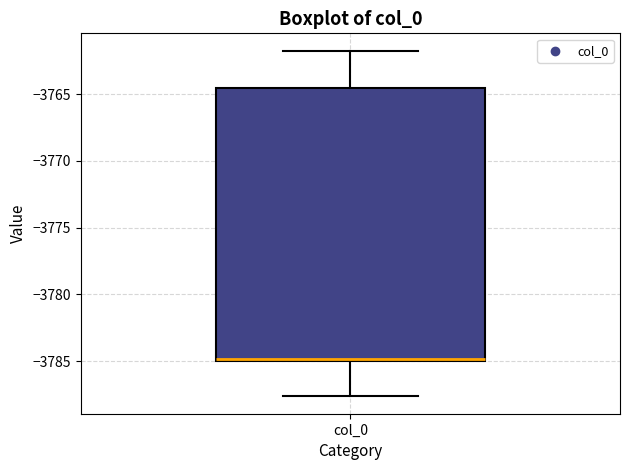

Where is the upper edge of the box for col_0 on the y-axis? The values are not printed on the chart, so give them approximately, as read against the axis.

-3764.5